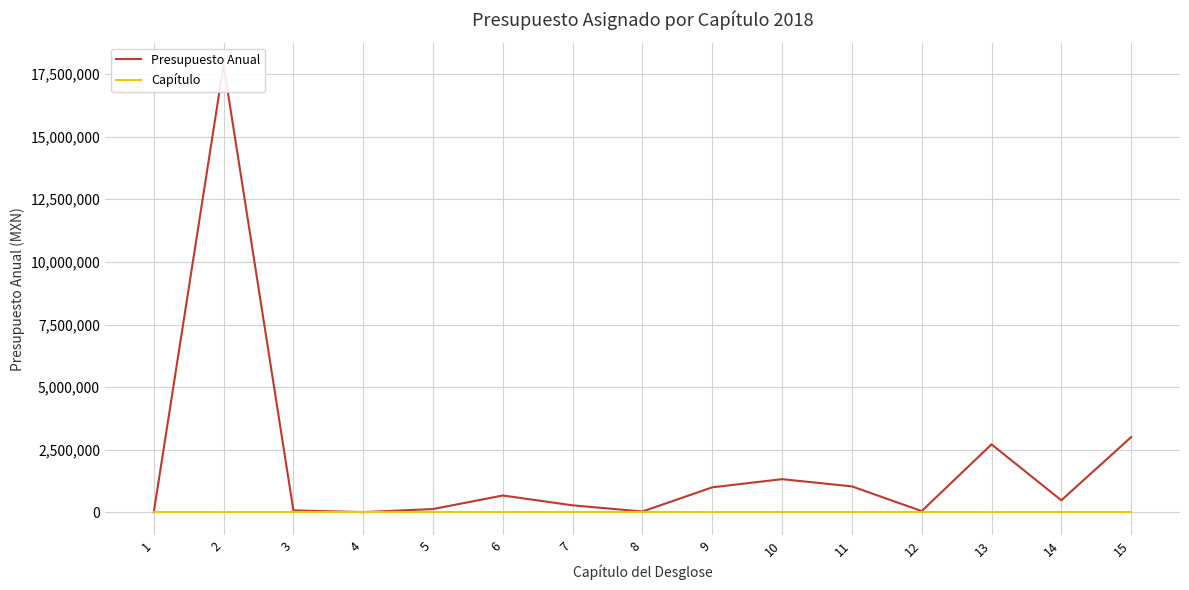

Rank the series at 13 from lowest to highest value.

Capítulo, Presupuesto Anual